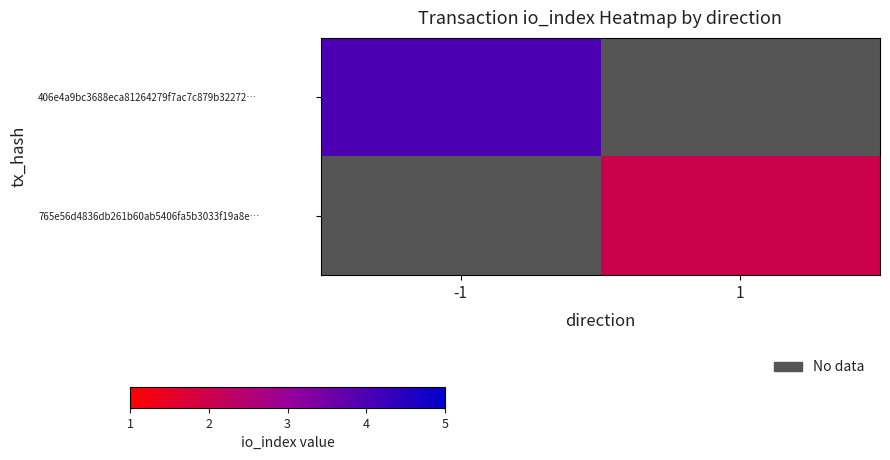

Which has a higher value, -1 or 1?

1